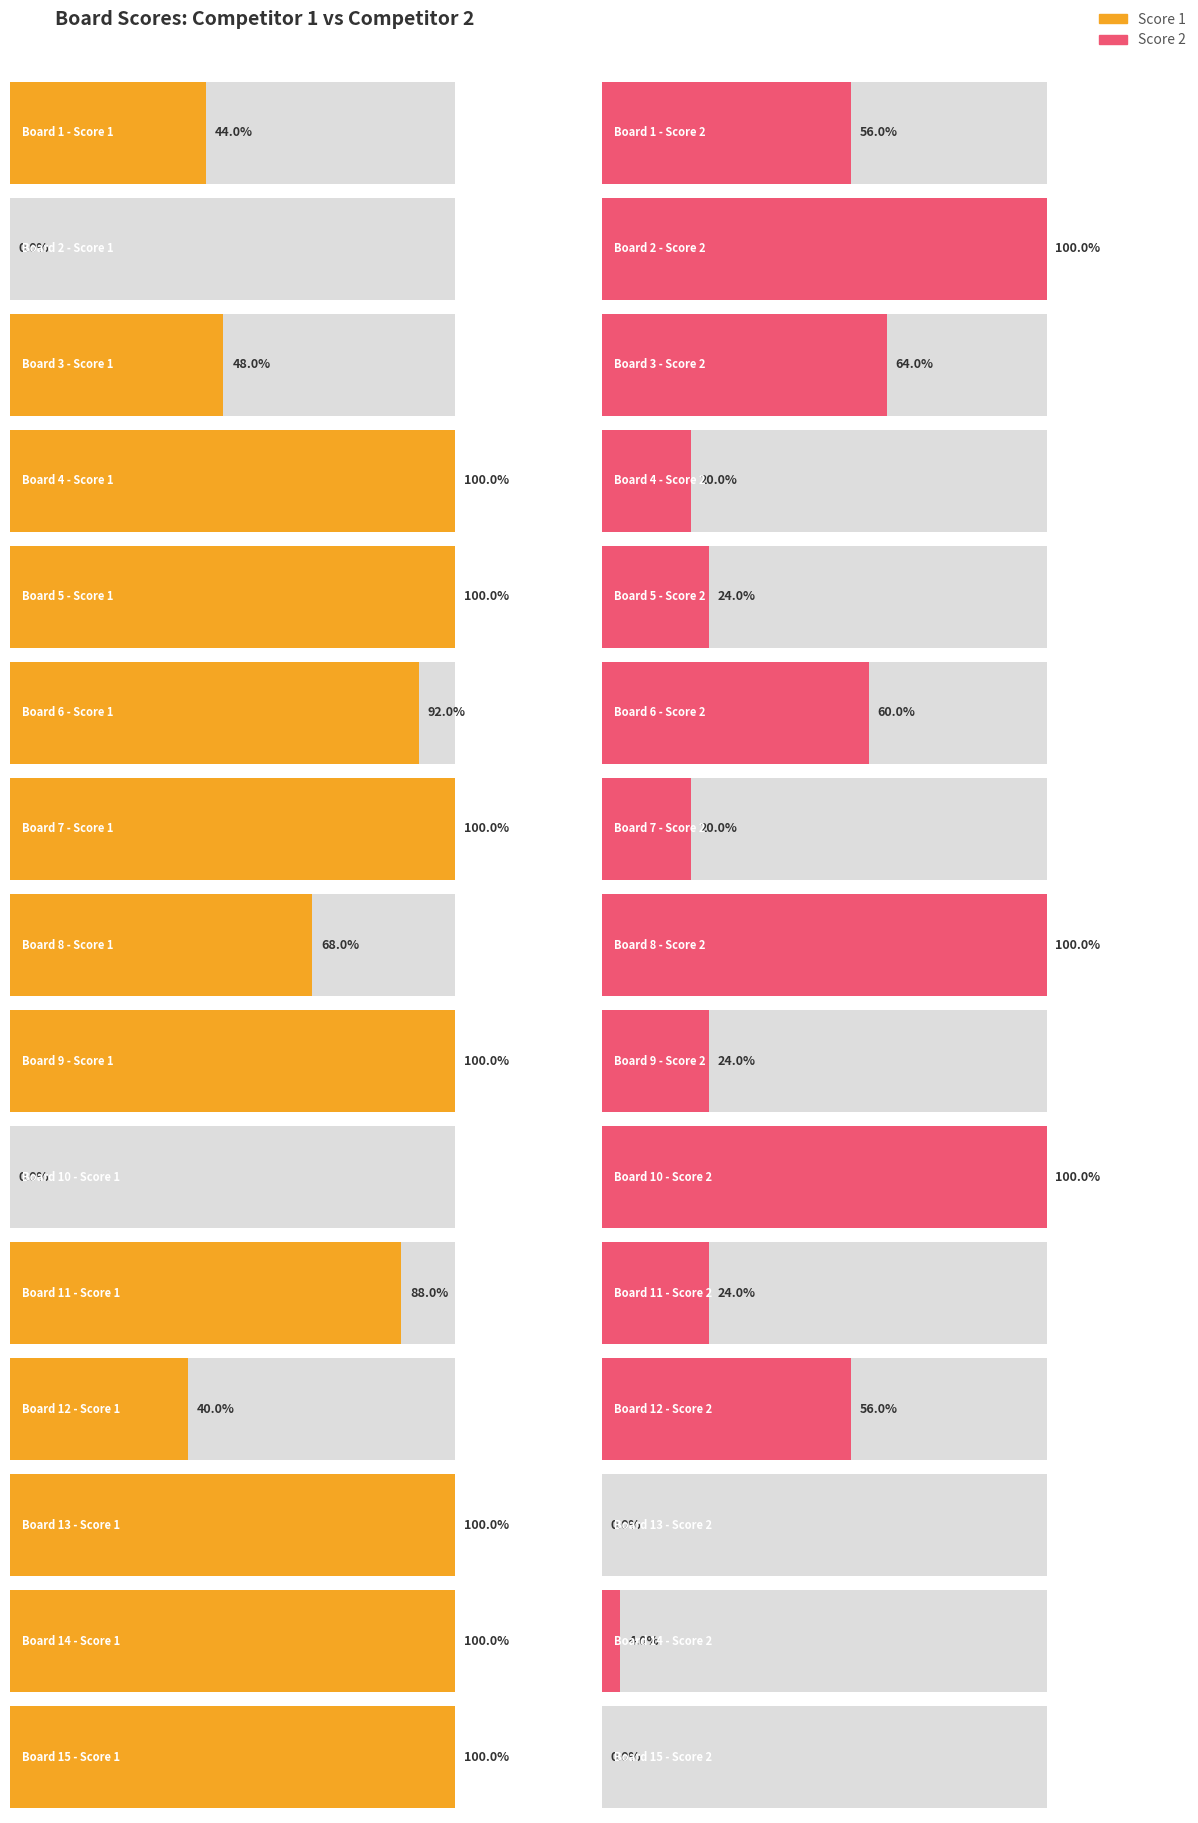

Which series has the largest total across all categories?

Score 1